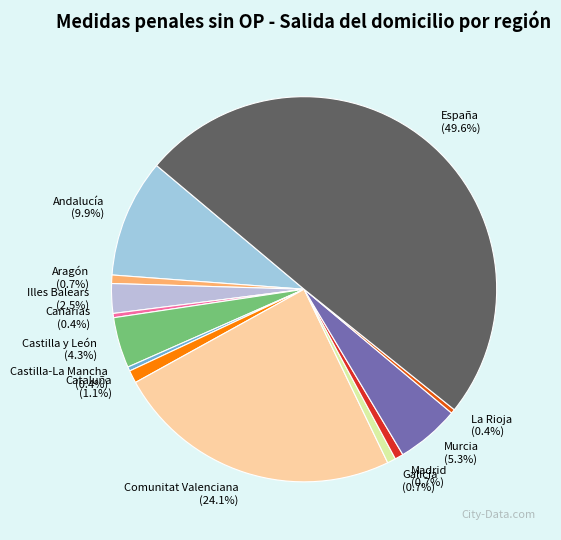

Is Castilla y León the majority of the pie?

No